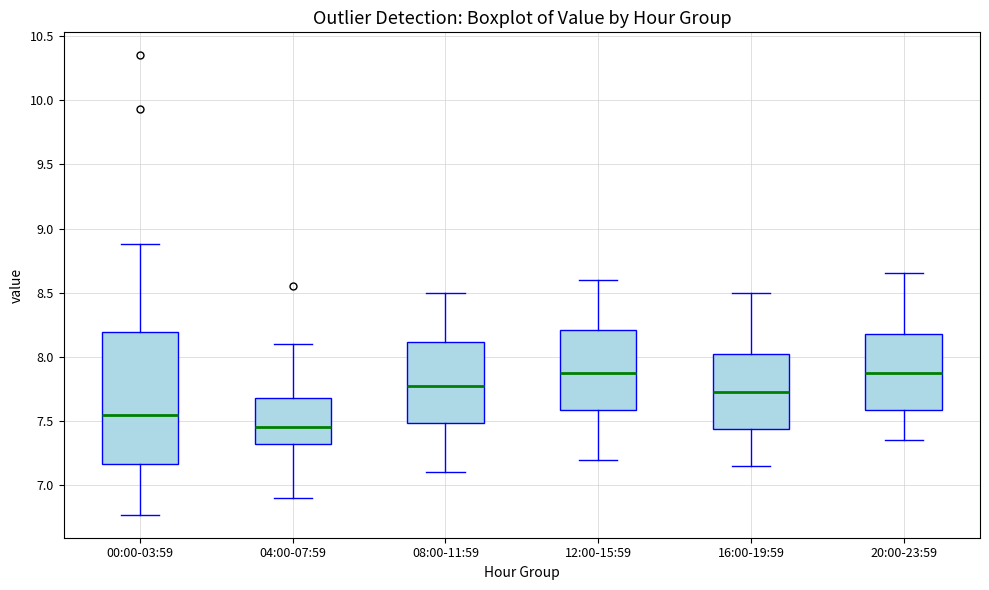

Which box's median line is the lowest?

04:00-07:59